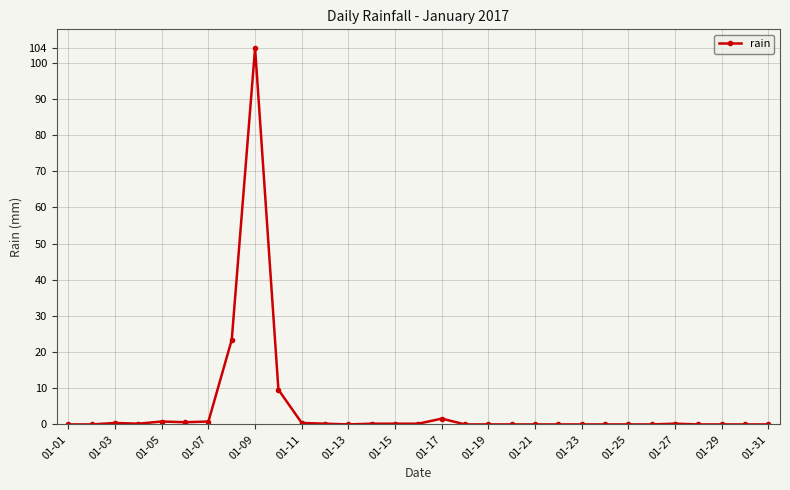

What is the average value?

4.6